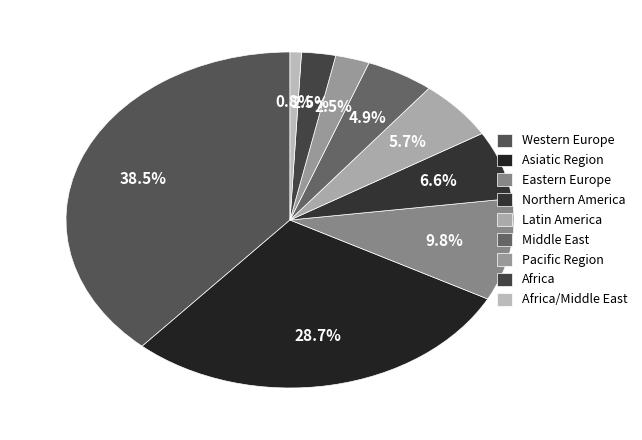

To the nearest percent, what is the difference between the Eastern Europe and Latin America slice percentages?

4%